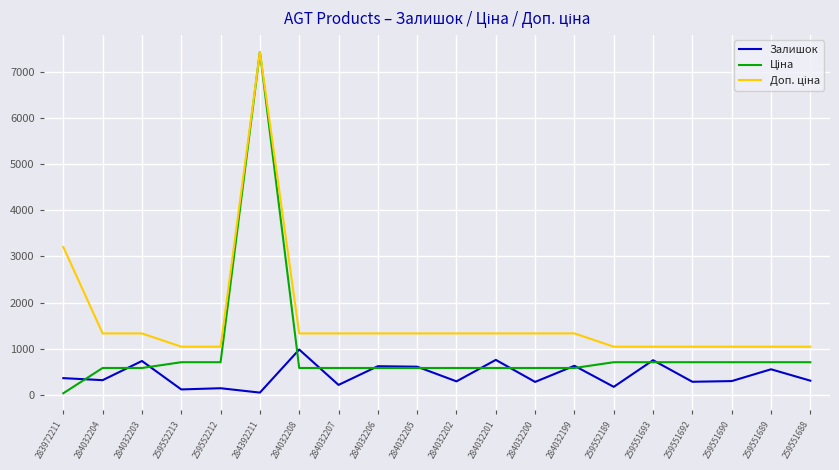

At which category does the chart reach its peak across all series?

284392211